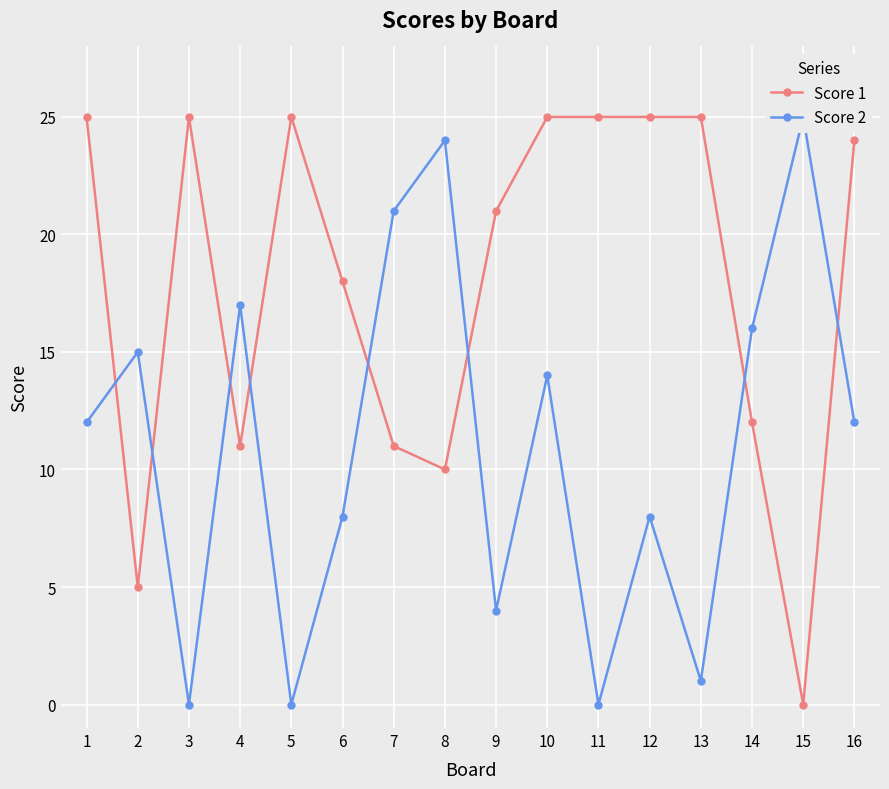

In Score 1, how many points are higher than both neighbors (excluding endpoints)?

2